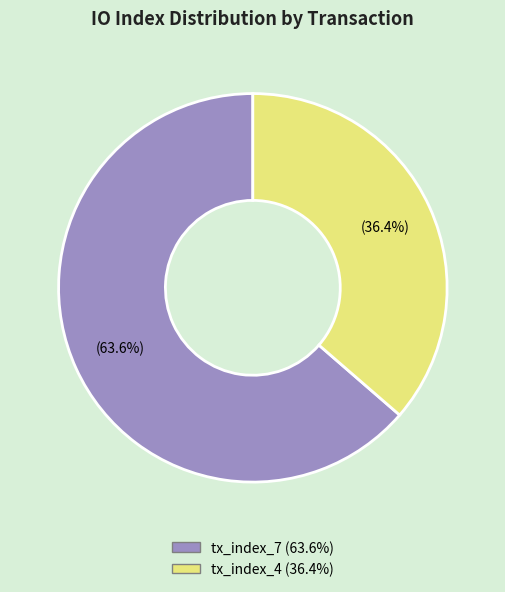

Rank the categories by value from lowest to highest.

tx_index_4, tx_index_7